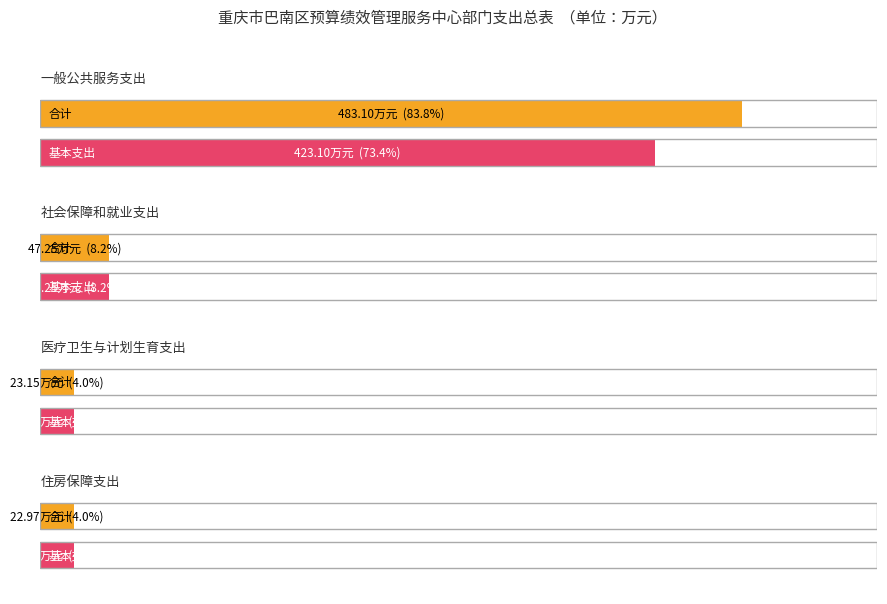

What is the total value across all series at 住房保障支出?

45.9